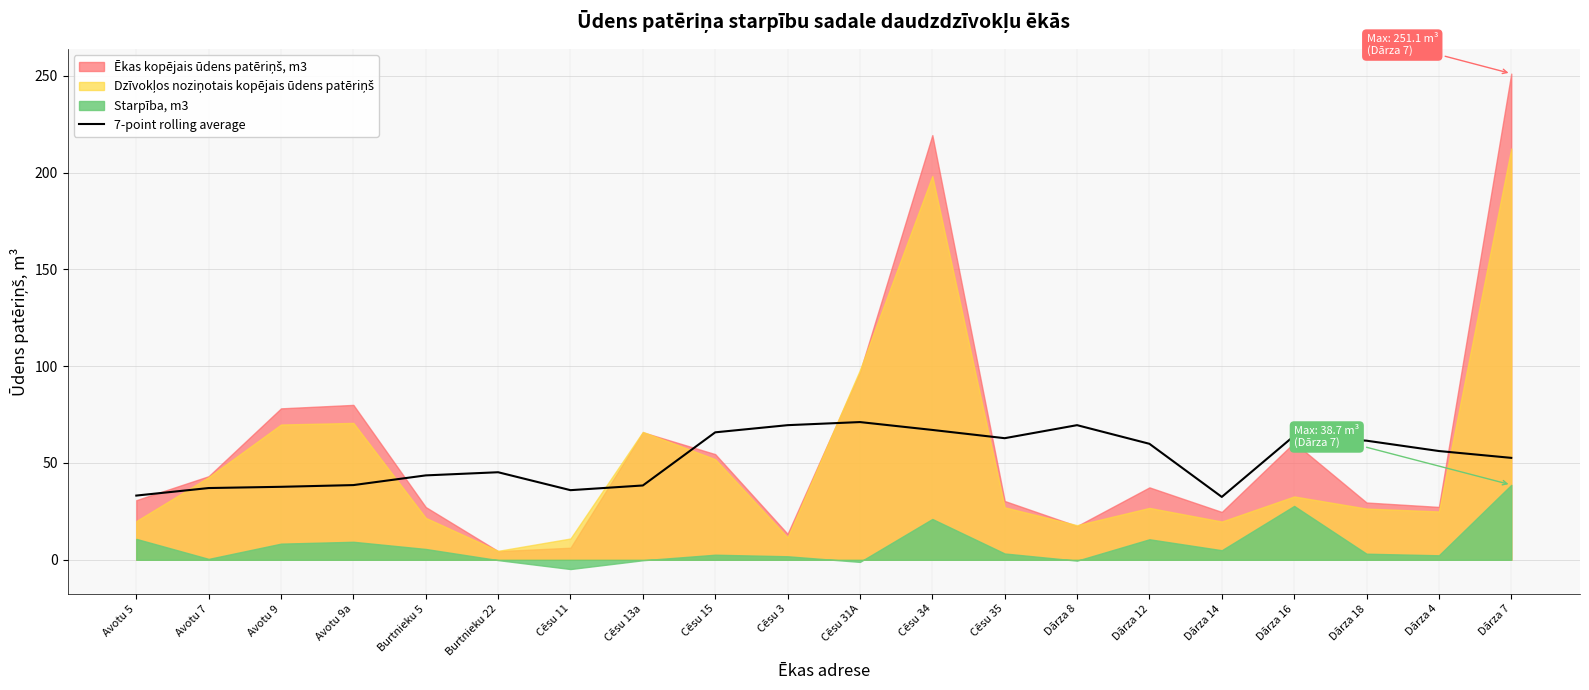

The 7-point rolling average series shows 23.8 at Cēsu 13a. True or false?

False